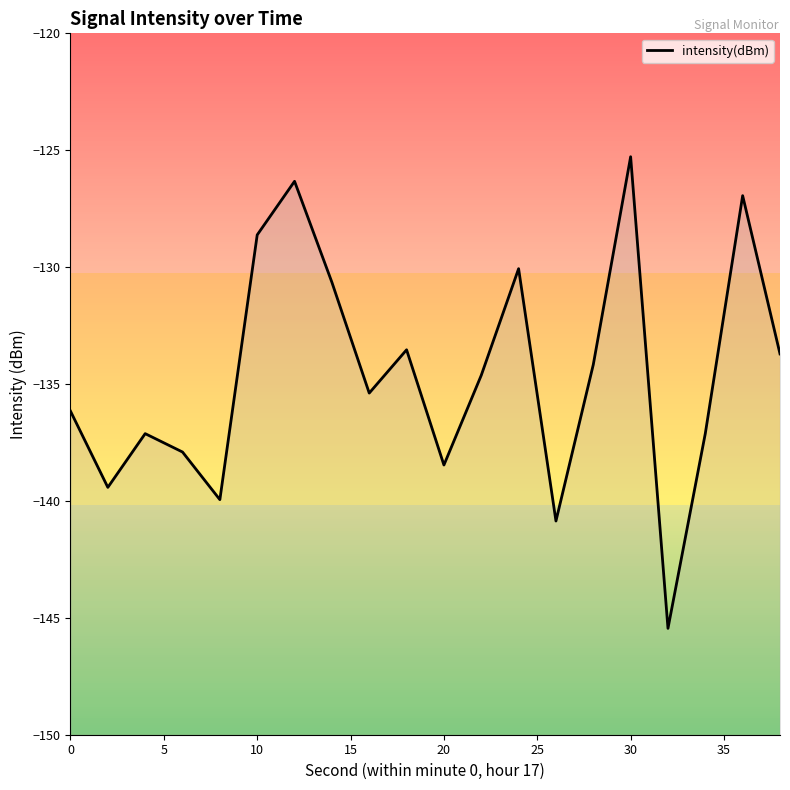

Does the chart have visible grid lines?

No